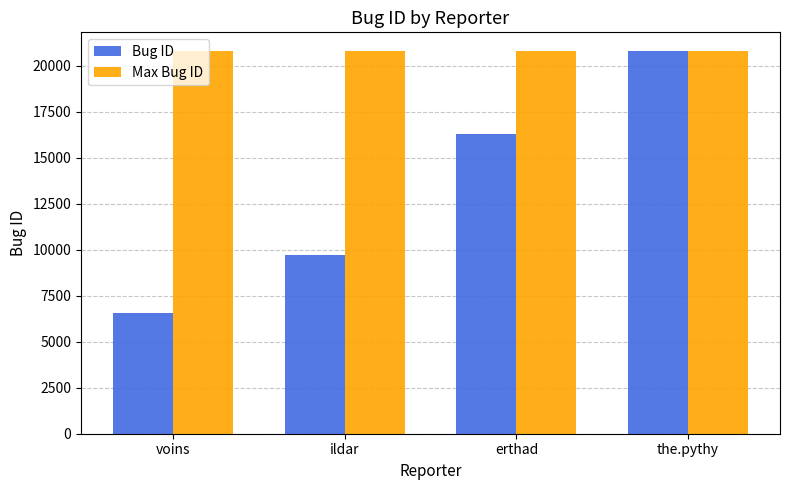

True or false: Max Bug ID has a value of 7126 at the.pythy.

False